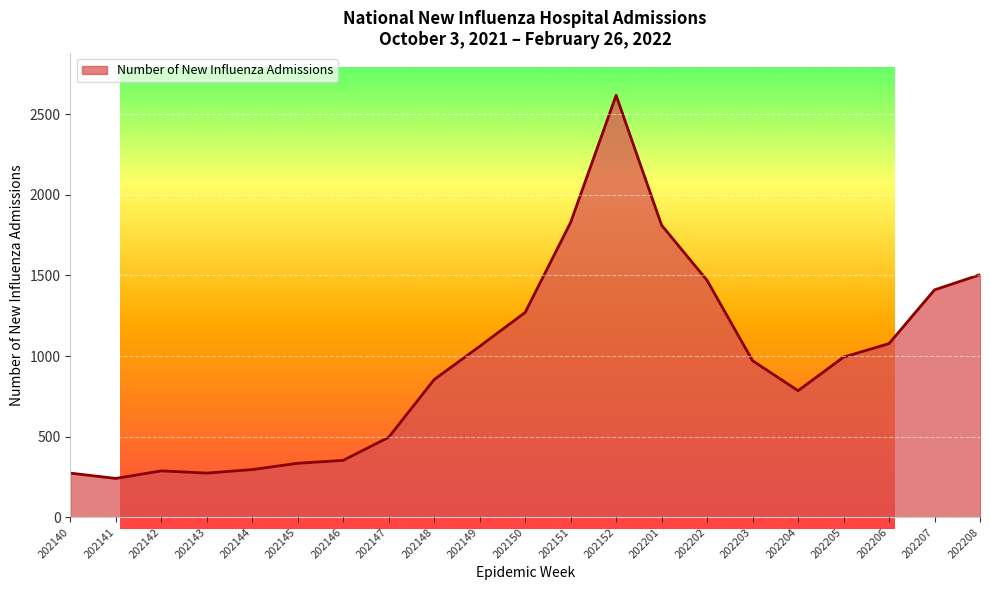

What is the maximum value shown in the chart?

2616